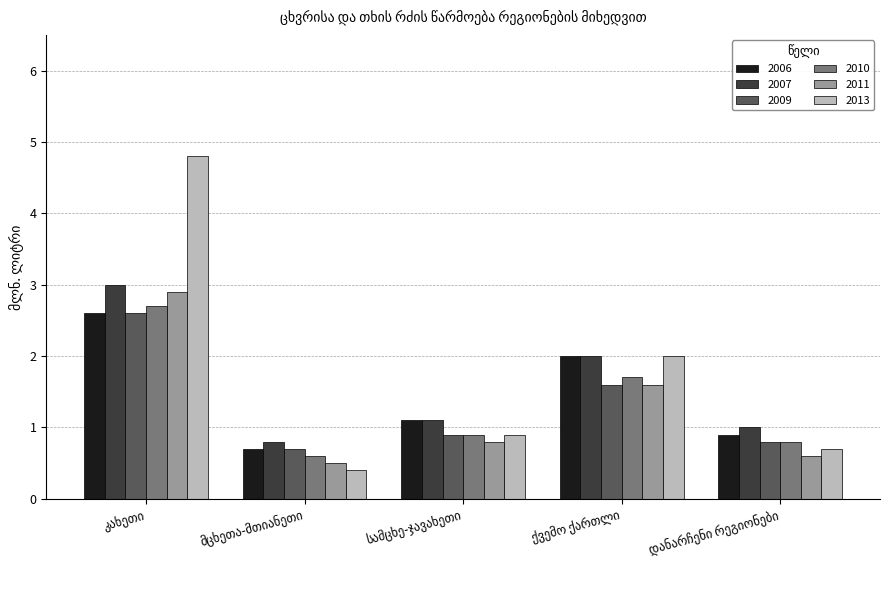

Which series has the largest range (max minus min)?

2013